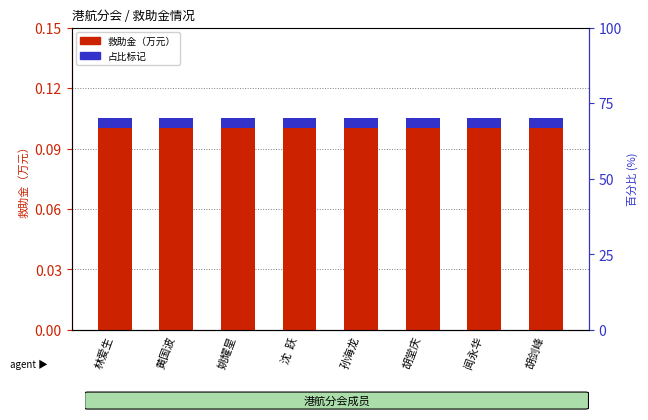

Is it true that 占比（小节标记） equals 0.0 at 胡堂庆?

True